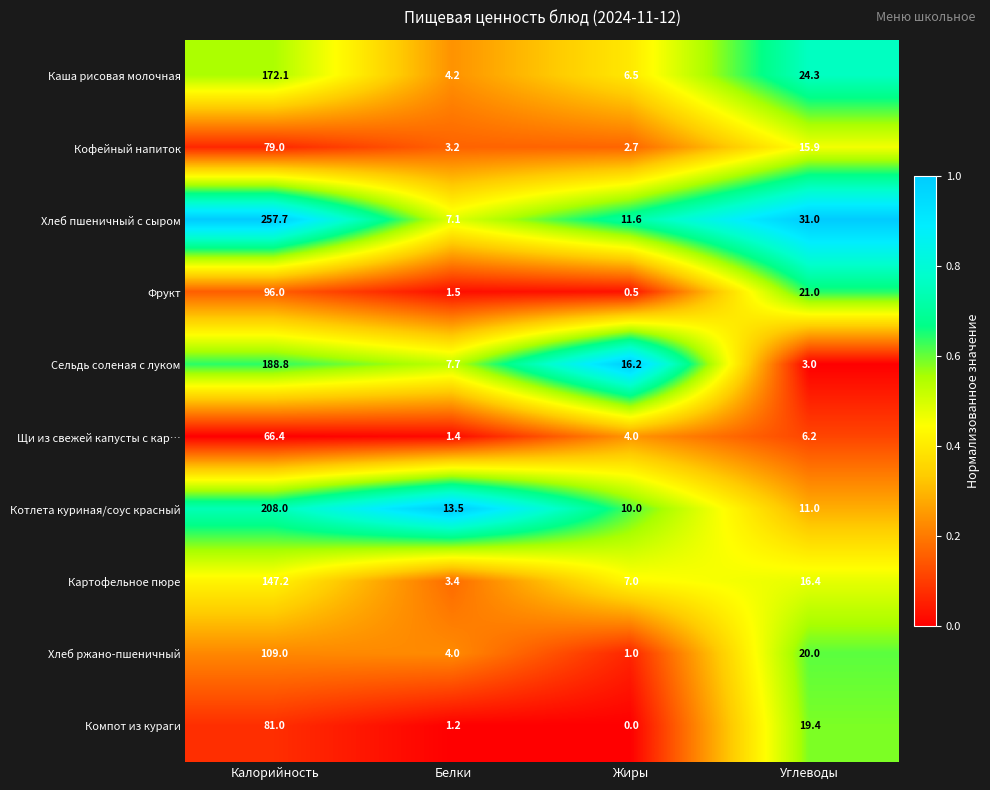

What is the spread (max minus min) of values at Белки?

12.3